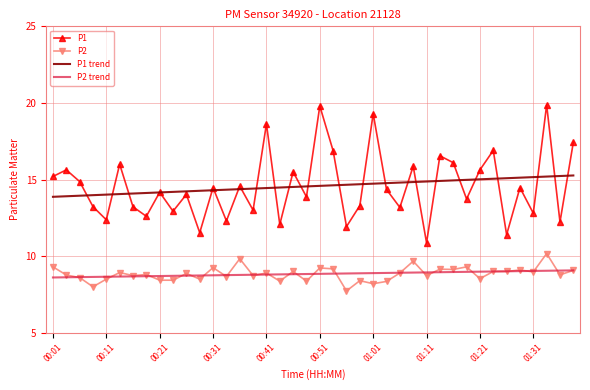

What is the maximum value for P1 trend?

15.3